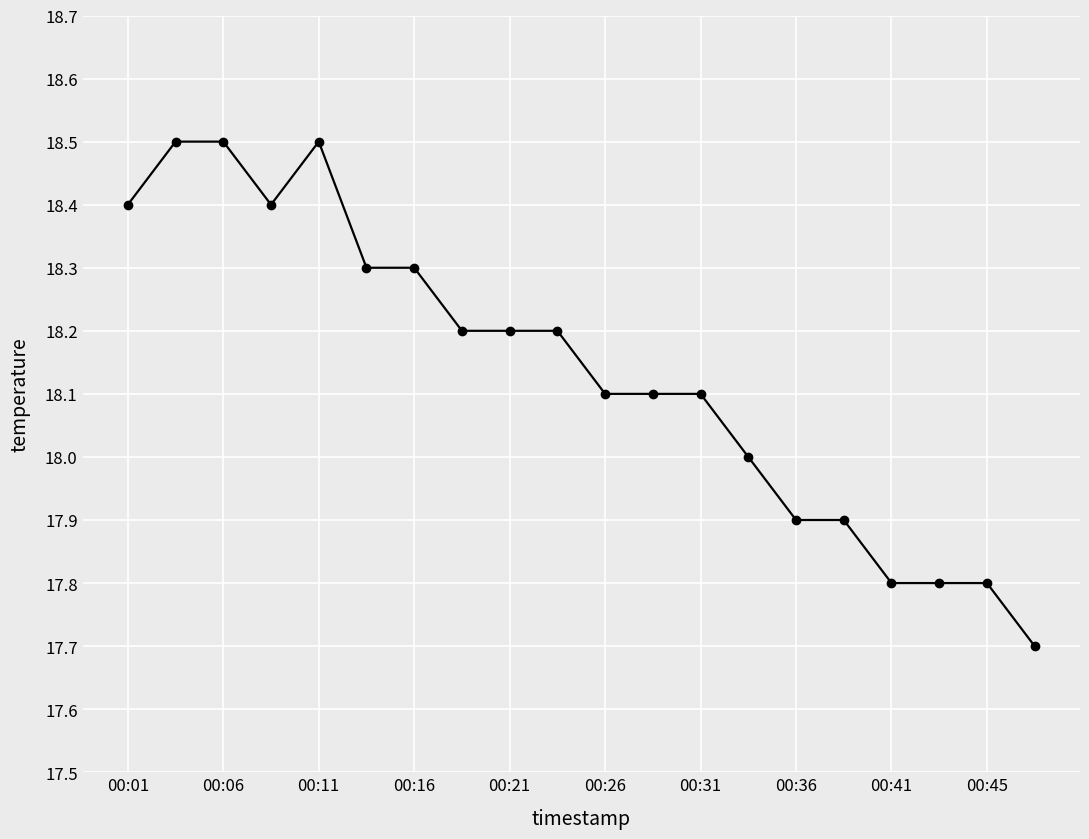

What is the greatest value displayed?

18.5